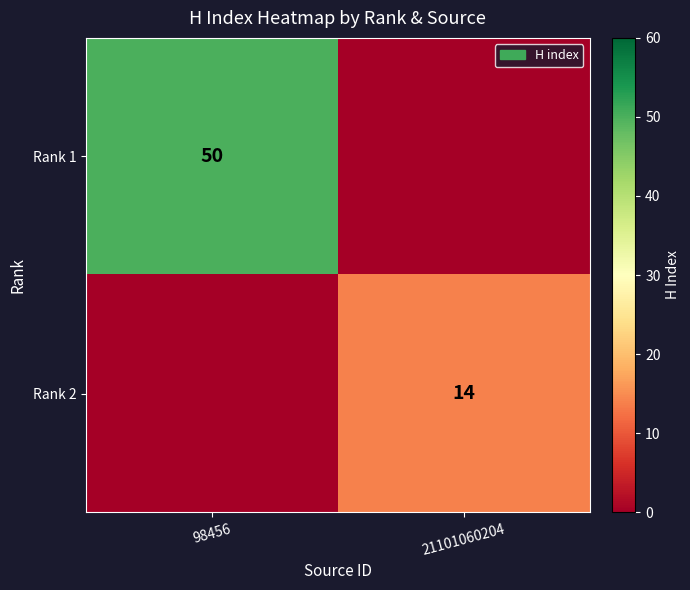

True or false: Rank 2 has a value of 3 at 21101060204.

False